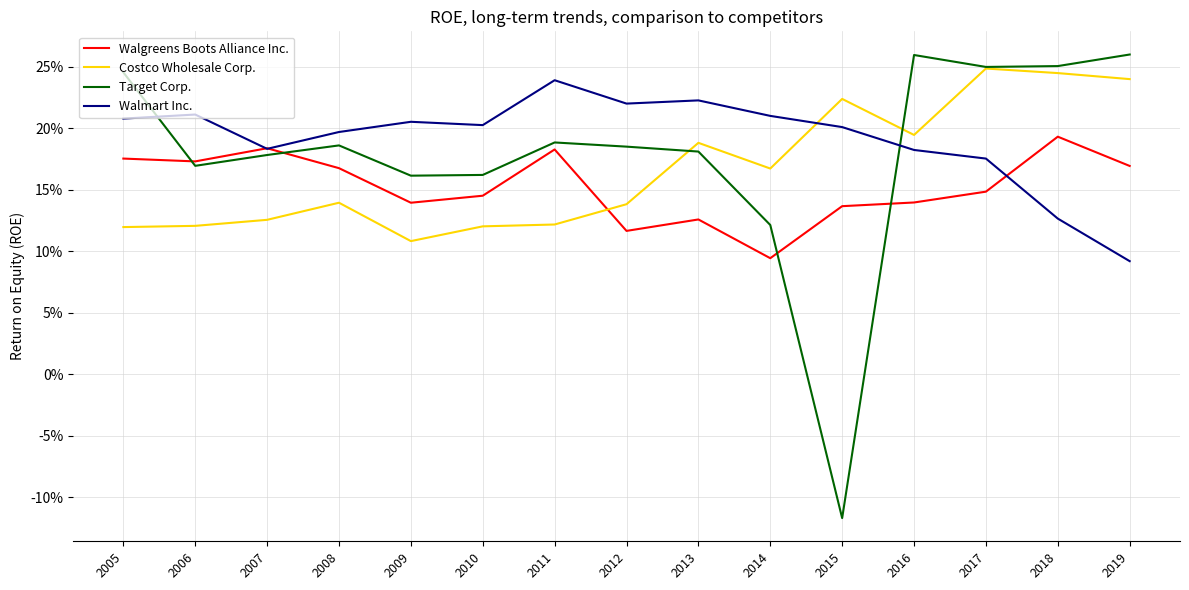

Which series has the widest spread of values?

Target Corp.